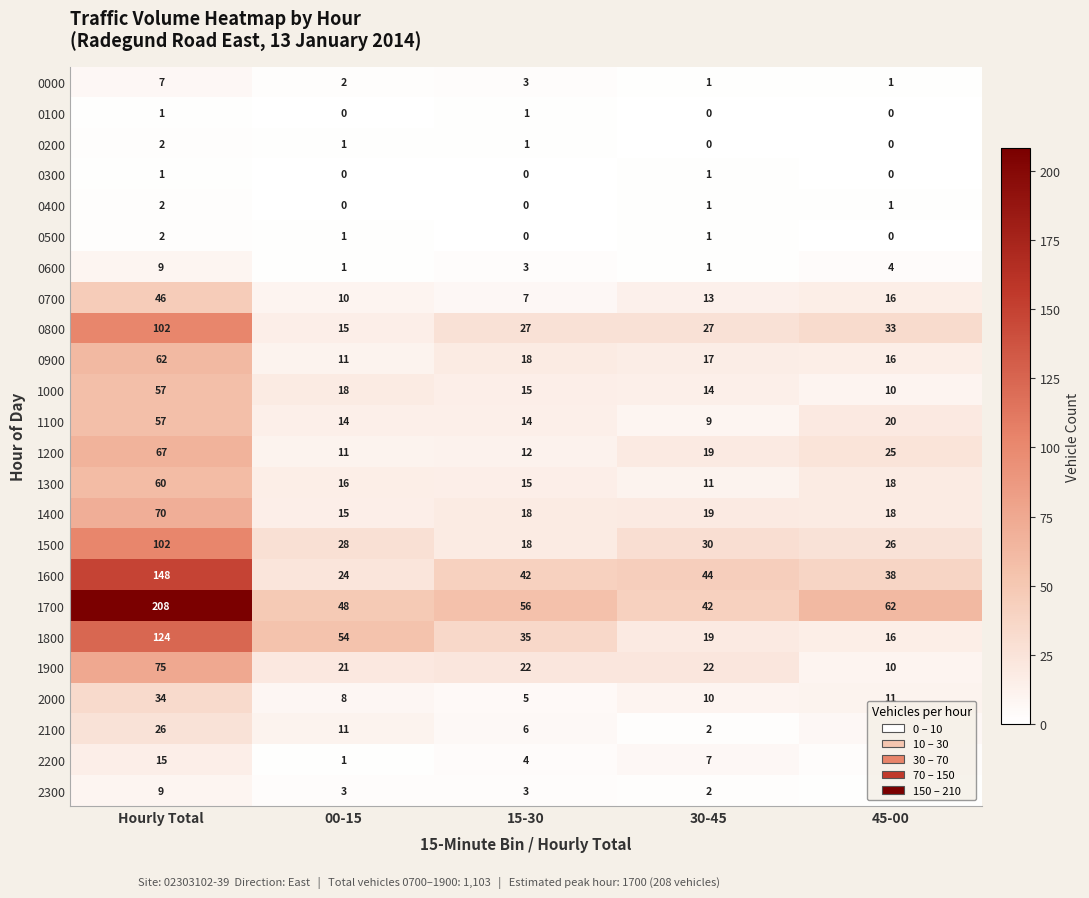

List the labels in order of 2000 value, largest first.

Hourly Total, 45-00, 30-45, 00-15, 15-30